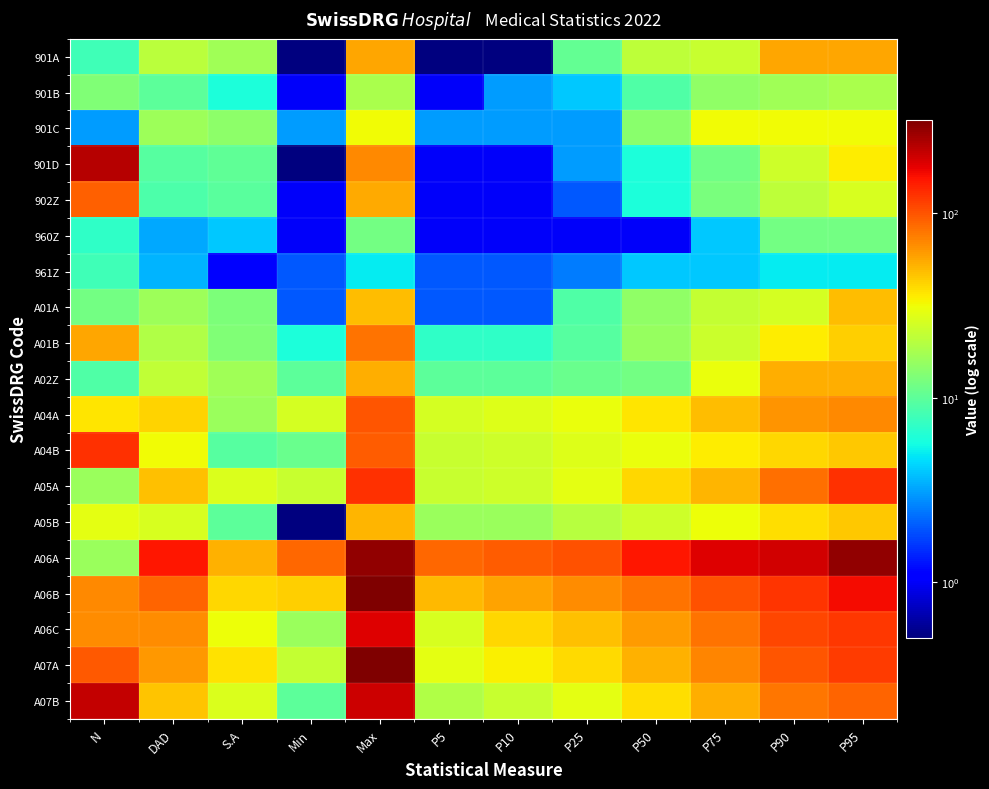

Reading left to right, transcribe all the data shown in this chart.

901A: N=8.0	DAD=20.8	S.A=17.0	Min=0.0	Max=57.0	P5=0.0	P10=0.0	P25=10.5	P50=21.0	P75=23.0	P90=57.0	P95=57.0
901B: N=13.0	DAD=9.9	S.A=6.0	Min=1.0	Max=18.0	P5=1.0	P10=3.0	P25=4.0	P50=9.0	P75=15.0	P90=17.0	P95=18.0
901C: N=3.0	DAD=16.3	S.A=14.6	Min=3.0	Max=32.0	P5=3.0	P10=3.0	P25=3.0	P50=14.0	P75=32.0	P90=32.0	P95=32.0
901D: N=232.0	DAD=9.4	S.A=10.3	Min=0.0	Max=69.0	P5=1.0	P10=1.0	P25=3.0	P50=6.0	P75=11.5	P90=24.0	P95=35.0
902Z: N=92.0	DAD=8.8	S.A=9.6	Min=1.0	Max=55.0	P5=1.0	P10=1.0	P25=2.0	P50=6.0	P75=12.5	P90=21.0	P95=26.0
960Z: N=7.0	DAD=3.3	S.A=4.0	Min=1.0	Max=12.0	P5=1.0	P10=1.0	P25=1.0	P50=1.0	P75=4.0	P90=12.0	P95=12.0
961Z: N=8.0	DAD=3.5	S.A=1.1	Min=2.0	Max=5.0	P5=2.0	P10=2.0	P25=2.5	P50=4.0	P75=4.0	P90=5.0	P95=5.0
A01A: N=12.0	DAD=16.7	S.A=12.7	Min=2.0	Max=49.0	P5=2.0	P10=2.0	P25=9.0	P50=15.0	P75=22.0	P90=25.0	P95=49.0
A01B: N=56.0	DAD=19.1	S.A=13.3	Min=6.0	Max=81.0	P5=7.0	P10=7.0	P25=9.5	P50=15.5	P75=23.5	P90=35.0	P95=43.0
A02Z: N=9.0	DAD=21.9	S.A=16.7	Min=10.0	Max=54.0	P5=10.0	P10=10.0	P25=11.0	P50=12.0	P75=30.0	P90=54.0	P95=54.0
A04A: N=37.0	DAD=41.9	S.A=16.0	Min=25.0	Max=99.0	P5=25.0	P10=27.0	P25=30.0	P50=37.0	P75=49.0	P90=64.0	P95=69.0
A04B: N=128.0	DAD=32.0	S.A=9.3	Min=11.0	Max=95.0	P5=23.0	P10=24.0	P25=27.0	P50=30.0	P75=35.0	P90=41.0	P95=45.0
A05A: N=16.0	DAD=47.1	S.A=26.8	Min=23.0	Max=128.0	P5=23.0	P10=24.0	P25=28.5	P50=41.0	P75=51.5	P90=83.0	P95=128.0
A05B: N=29.0	DAD=25.8	S.A=9.9	Min=0.0	Max=51.0	P5=16.0	P10=16.0	P25=20.0	P50=24.0	P75=31.0	P90=39.0	P95=45.0
A06A: N=16.0	DAD=151.0	S.A=53.1	Min=88.0	Max=287.0	P5=88.0	P10=94.0	P25=102.0	P50=151.0	P75=184.0	P90=201.0	P95=287.0
A06B: N=70.0	DAD=90.0	S.A=40.7	Min=43.0	Max=313.0	P5=50.0	P10=58.5	P25=68.0	P50=80.5	P75=101.0	P90=123.5	P95=164.0
A06C: N=67.0	DAD=67.0	S.A=30.9	Min=16.0	Max=186.0	P5=26.0	P10=41.0	P25=47.0	P50=61.0	P75=80.0	P90=108.0	P95=122.0
A07A: N=96.0	DAD=61.9	S.A=38.2	Min=22.0	Max=319.0	P5=29.0	P10=34.0	P25=39.5	P50=53.0	P75=71.5	P90=98.0	P95=117.0
A07B: N=217.0	DAD=45.9	S.A=26.4	Min=10.0	Max=206.0	P5=19.0	P10=23.0	P25=29.0	P50=39.0	P75=54.0	P90=79.0	P95=90.0